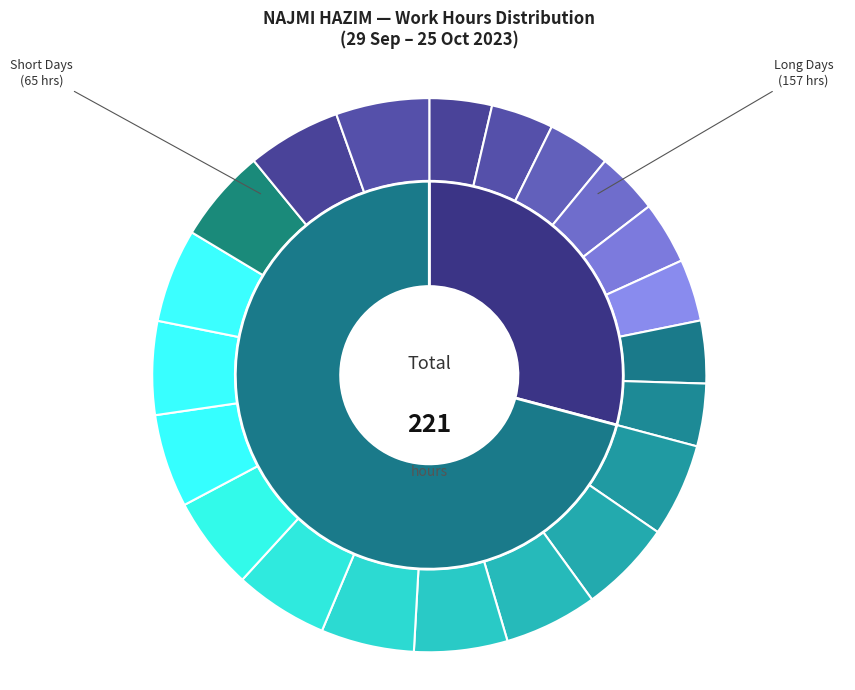

To the nearest percent, what is the combined percentage of 23-Mon and 18-Wed?

11%